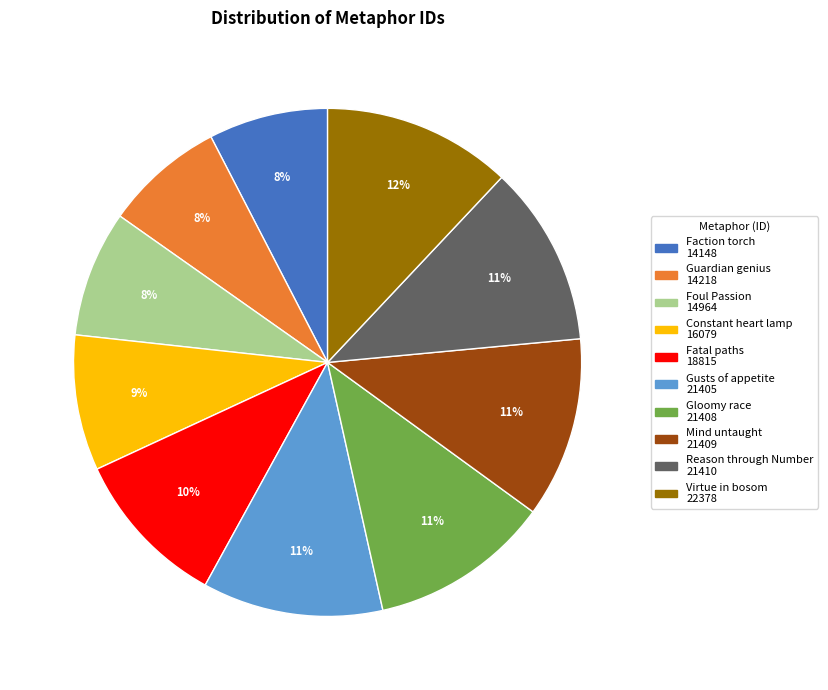

To the nearest percent, what percentage of the pie is Fatal paths?

10%